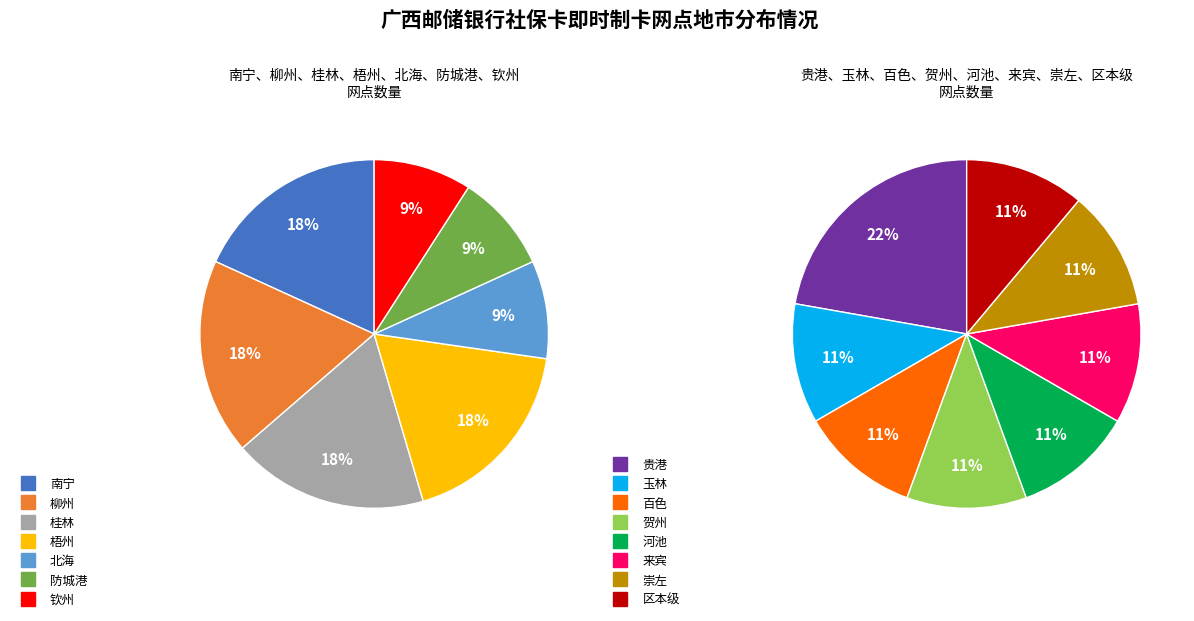

What is the largest slice in the pie chart?

南宁